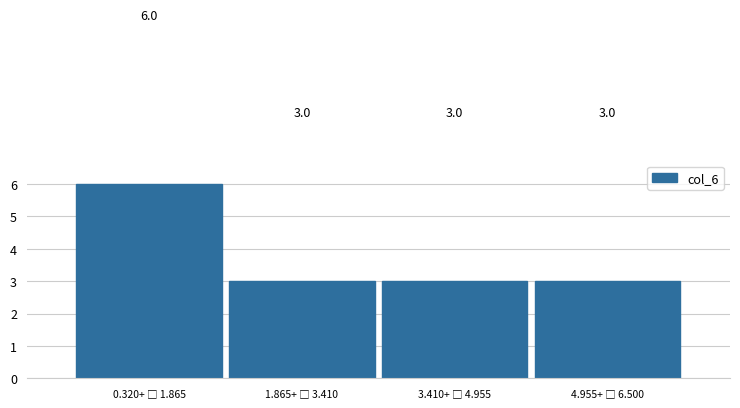

Reading left to right, what are all the values shown in this chart?

6	3	3	3